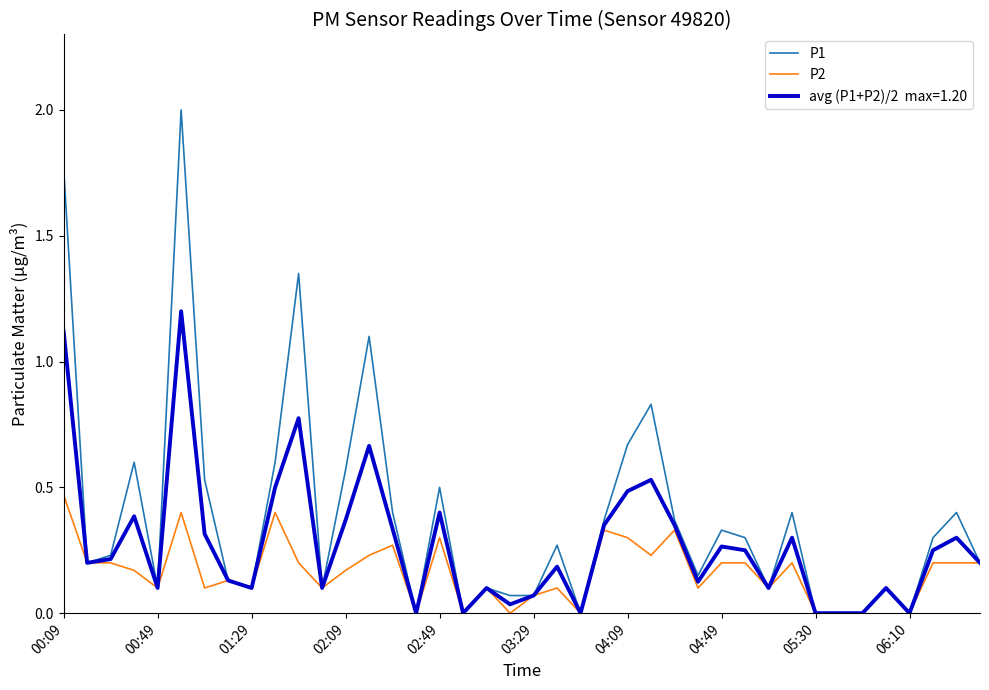

What is the maximum value shown in the chart?

2.0